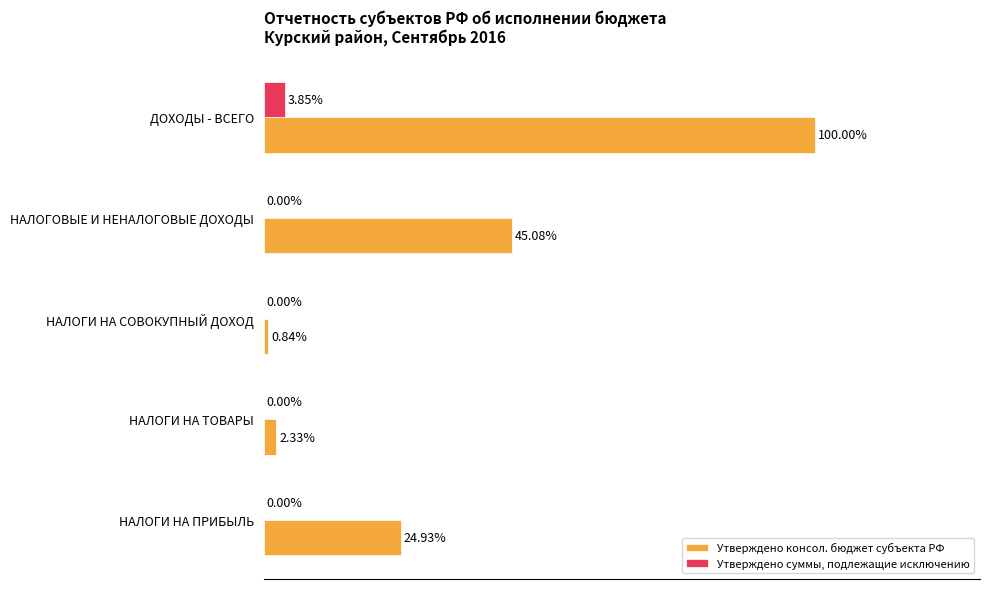

At which label does Утверждено консол. бюджет субъекта РФ reach its peak?

ДОХОДЫ - ВСЕГО